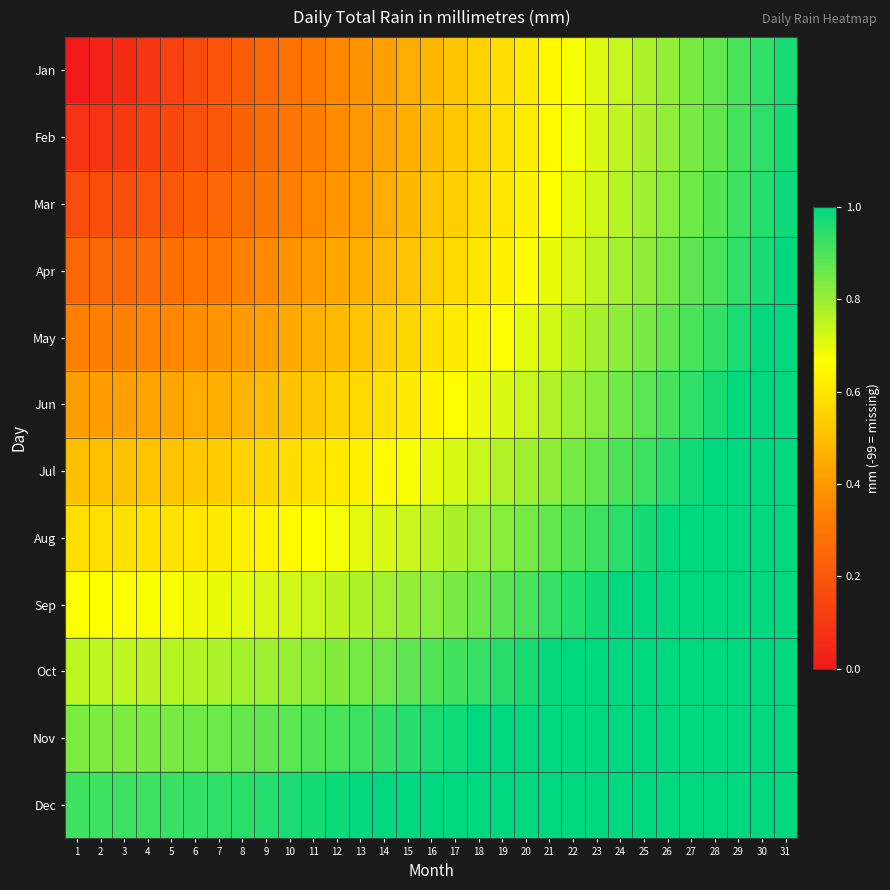

Reading left to right, list all the values displayed in this chart.

Jan: 1=0.0	2=0.0	3=0.1	4=0.1	5=0.1	6=0.2	7=0.2	8=0.2	9=0.3	10=0.3	11=0.3	12=0.4	13=0.4	14=0.4	15=0.5	16=0.5	17=0.5	18=0.5	19=0.6	20=0.6	21=0.6	22=0.7	23=0.7	24=0.7	25=0.8	26=0.8	27=0.8	28=0.9	29=0.9	30=0.9	31=1.0
Feb: 1=0.1	2=0.1	3=0.1	4=0.1	5=0.2	6=0.2	7=0.2	8=0.2	9=0.3	10=0.3	11=0.3	12=0.4	13=0.4	14=0.4	15=0.5	16=0.5	17=0.5	18=0.6	19=0.6	20=0.6	21=0.7	22=0.7	23=0.7	24=0.7	25=0.8	26=0.8	27=0.8	28=0.9	29=0.9	30=0.9	31=1.0
Mar: 1=0.2	2=0.2	3=0.2	4=0.2	5=0.2	6=0.2	7=0.3	8=0.3	9=0.3	10=0.3	11=0.4	12=0.4	13=0.4	14=0.5	15=0.5	16=0.5	17=0.5	18=0.6	19=0.6	20=0.6	21=0.7	22=0.7	23=0.7	24=0.8	25=0.8	26=0.8	27=0.9	28=0.9	29=0.9	30=1.0	31=1.0
Apr: 1=0.2	2=0.3	3=0.3	4=0.3	5=0.3	6=0.3	7=0.3	8=0.3	9=0.4	10=0.4	11=0.4	12=0.4	13=0.5	14=0.5	15=0.5	16=0.5	17=0.6	18=0.6	19=0.6	20=0.7	21=0.7	22=0.7	23=0.8	24=0.8	25=0.8	26=0.8	27=0.9	28=0.9	29=0.9	30=1.0	31=1.0
May: 1=0.3	2=0.3	3=0.3	4=0.3	5=0.4	6=0.4	7=0.4	8=0.4	9=0.4	10=0.4	11=0.5	12=0.5	13=0.5	14=0.5	15=0.6	16=0.6	17=0.6	18=0.6	19=0.7	20=0.7	21=0.7	22=0.8	23=0.8	24=0.8	25=0.8	26=0.9	27=0.9	28=0.9	29=1.0	30=1.0	31=1.0
Jun: 1=0.4	2=0.4	3=0.4	4=0.4	5=0.4	6=0.4	7=0.5	8=0.5	9=0.5	10=0.5	11=0.5	12=0.5	13=0.6	14=0.6	15=0.6	16=0.6	17=0.7	18=0.7	19=0.7	20=0.7	21=0.8	22=0.8	23=0.8	24=0.9	25=0.9	26=0.9	27=0.9	28=1.0	29=1.0	30=1.0	31=1.1
Jul: 1=0.5	2=0.5	3=0.5	4=0.5	5=0.5	6=0.5	7=0.5	8=0.5	9=0.6	10=0.6	11=0.6	12=0.6	13=0.6	14=0.7	15=0.7	16=0.7	17=0.7	18=0.7	19=0.8	20=0.8	21=0.8	22=0.8	23=0.9	24=0.9	25=0.9	26=0.9	27=1.0	28=1.0	29=1.0	30=1.1	31=1.1
Aug: 1=0.6	2=0.6	3=0.6	4=0.6	5=0.6	6=0.6	7=0.6	8=0.6	9=0.6	10=0.7	11=0.7	12=0.7	13=0.7	14=0.7	15=0.7	16=0.8	17=0.8	18=0.8	19=0.8	20=0.8	21=0.9	22=0.9	23=0.9	24=0.9	25=1.0	26=1.0	27=1.0	28=1.0	29=1.1	30=1.1	31=1.1
Sep: 1=0.7	2=0.7	3=0.7	4=0.7	5=0.7	6=0.7	7=0.7	8=0.7	9=0.7	10=0.7	11=0.7	12=0.8	13=0.8	14=0.8	15=0.8	16=0.8	17=0.8	18=0.9	19=0.9	20=0.9	21=0.9	22=1.0	23=1.0	24=1.0	25=1.0	26=1.0	27=1.1	28=1.1	29=1.1	30=1.1	31=1.2
Oct: 1=0.8	2=0.8	3=0.8	4=0.8	5=0.8	6=0.8	7=0.8	8=0.8	9=0.8	10=0.8	11=0.8	12=0.8	13=0.8	14=0.9	15=0.9	16=0.9	17=0.9	18=0.9	19=0.9	20=1.0	21=1.0	22=1.0	23=1.0	24=1.1	25=1.1	26=1.1	27=1.1	28=1.1	29=1.2	30=1.2	31=1.2
Nov: 1=0.8	2=0.8	3=0.8	4=0.8	5=0.8	6=0.8	7=0.9	8=0.9	9=0.9	10=0.9	11=0.9	12=0.9	13=0.9	14=0.9	15=0.9	16=1.0	17=1.0	18=1.0	19=1.0	20=1.0	21=1.1	22=1.1	23=1.1	24=1.1	25=1.1	26=1.2	27=1.2	28=1.2	29=1.2	30=1.3	31=1.3
Dec: 1=0.9	2=0.9	3=0.9	4=0.9	5=0.9	6=0.9	7=0.9	8=0.9	9=1.0	10=1.0	11=1.0	12=1.0	13=1.0	14=1.0	15=1.0	16=1.0	17=1.1	18=1.1	19=1.1	20=1.1	21=1.1	22=1.1	23=1.2	24=1.2	25=1.2	26=1.2	27=1.2	28=1.3	29=1.3	30=1.3	31=1.3